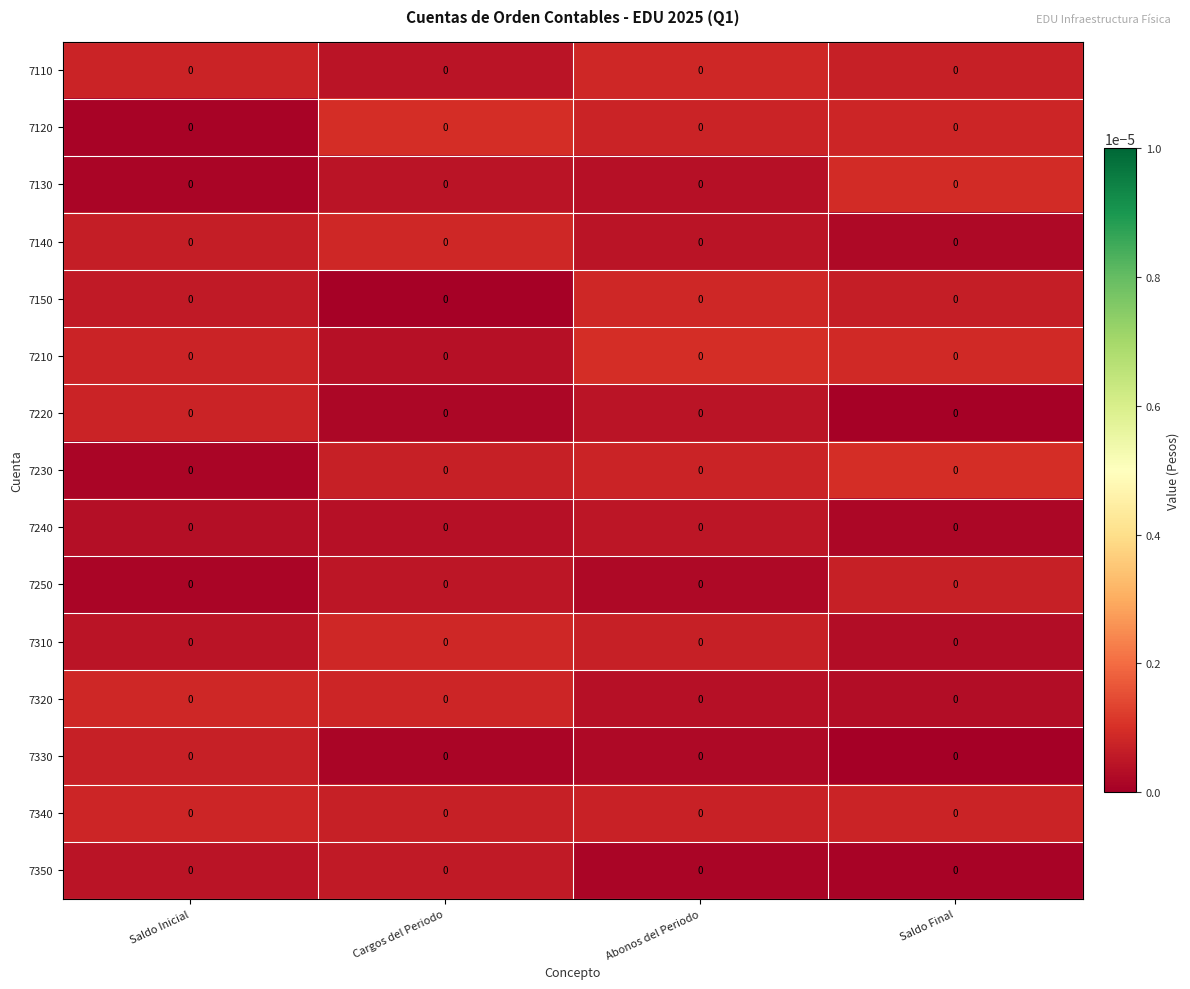

Reading left to right, list all the values displayed in this chart.

7110: Saldo Inicial=0.0	Cargos del Periodo=0.0	Abonos del Periodo=0.0	Saldo Final=0.0
7120: Saldo Inicial=0.0	Cargos del Periodo=0.0	Abonos del Periodo=0.0	Saldo Final=0.0
7130: Saldo Inicial=0.0	Cargos del Periodo=0.0	Abonos del Periodo=0.0	Saldo Final=0.0
7140: Saldo Inicial=0.0	Cargos del Periodo=0.0	Abonos del Periodo=0.0	Saldo Final=0.0
7150: Saldo Inicial=0.0	Cargos del Periodo=0.0	Abonos del Periodo=0.0	Saldo Final=0.0
7210: Saldo Inicial=0.0	Cargos del Periodo=0.0	Abonos del Periodo=0.0	Saldo Final=0.0
7220: Saldo Inicial=0.0	Cargos del Periodo=0.0	Abonos del Periodo=0.0	Saldo Final=0.0
7230: Saldo Inicial=0.0	Cargos del Periodo=0.0	Abonos del Periodo=0.0	Saldo Final=0.0
7240: Saldo Inicial=0.0	Cargos del Periodo=0.0	Abonos del Periodo=0.0	Saldo Final=0.0
7250: Saldo Inicial=0.0	Cargos del Periodo=0.0	Abonos del Periodo=0.0	Saldo Final=0.0
7310: Saldo Inicial=0.0	Cargos del Periodo=0.0	Abonos del Periodo=0.0	Saldo Final=0.0
7320: Saldo Inicial=0.0	Cargos del Periodo=0.0	Abonos del Periodo=0.0	Saldo Final=0.0
7330: Saldo Inicial=0.0	Cargos del Periodo=0.0	Abonos del Periodo=0.0	Saldo Final=0.0
7340: Saldo Inicial=0.0	Cargos del Periodo=0.0	Abonos del Periodo=0.0	Saldo Final=0.0
7350: Saldo Inicial=0.0	Cargos del Periodo=0.0	Abonos del Periodo=0.0	Saldo Final=0.0